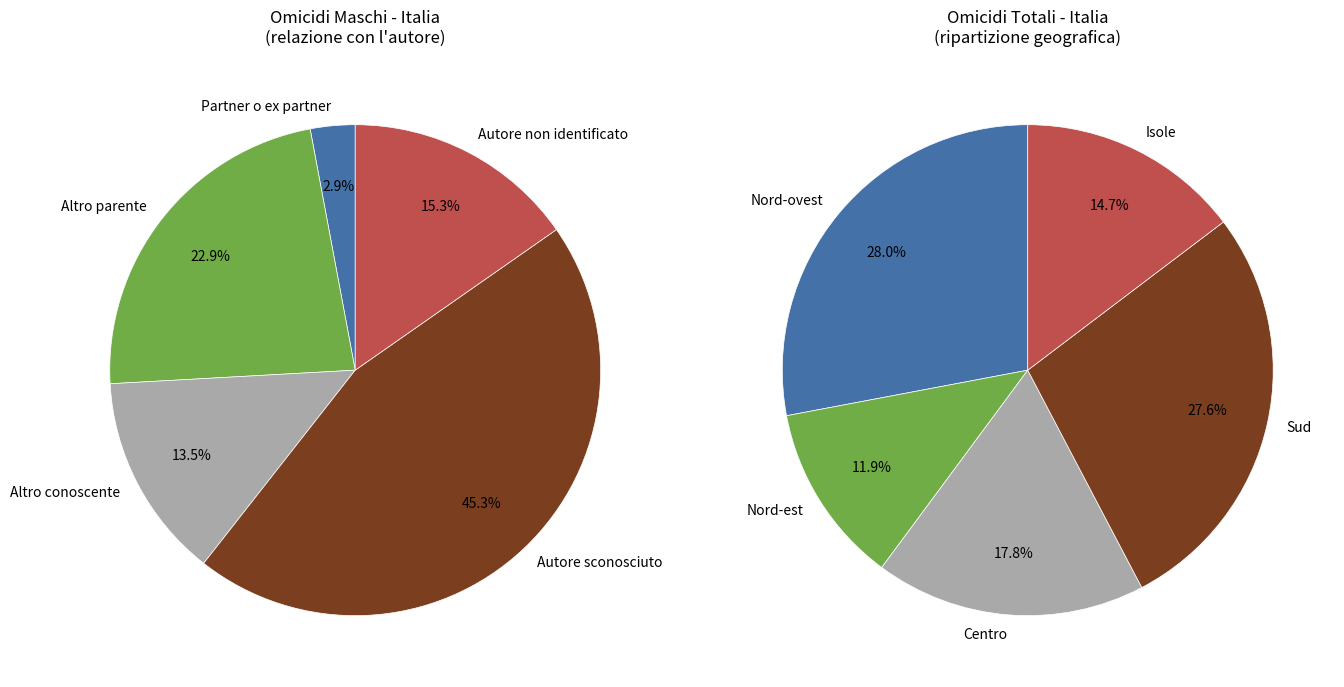

Is Marche the majority of the pie?

No